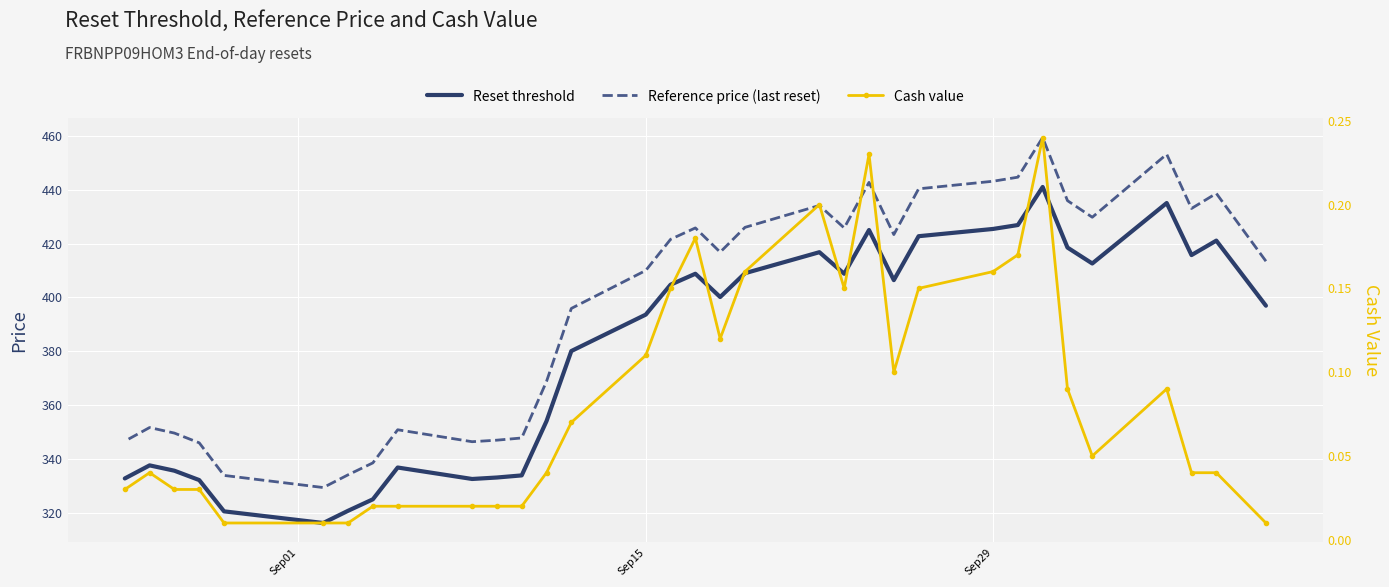

Where is Cash value nearest to the value 0?

Sep01